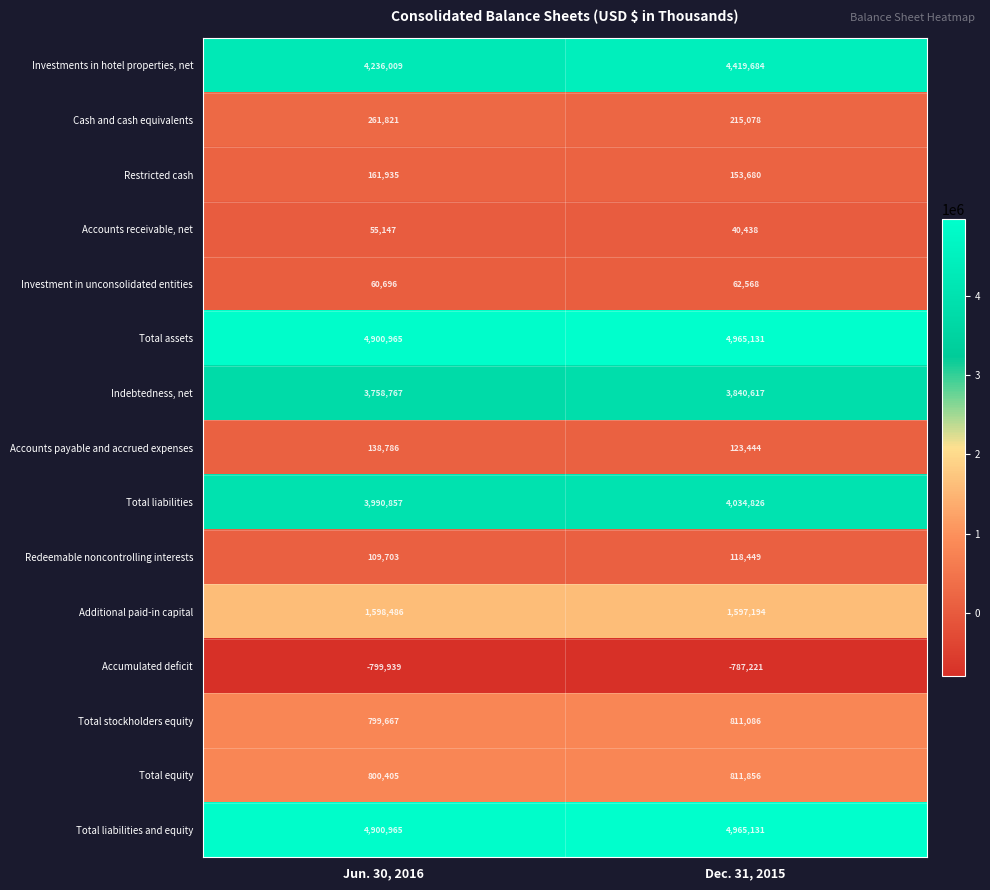

How many distinct data groups are displayed?

15